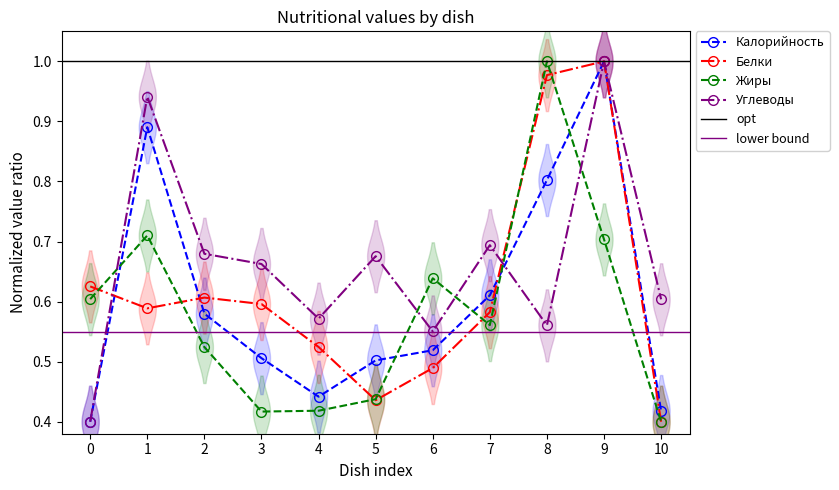

Reading left to right, what are all the values shown in this chart?

Калорийность: 0.4	0.9	0.6	0.5	0.4	0.5	0.5	0.6	0.8	1.0	0.4
Белки: 0.6	0.6	0.6	0.6	0.5	0.4	0.5	0.6	1.0	1.0	0.4
Жиры: 0.6	0.7	0.5	0.4	0.4	0.4	0.6	0.6	1.0	0.7	0.4
Углеводы: 0.4	0.9	0.7	0.7	0.6	0.7	0.6	0.7	0.6	1.0	0.6